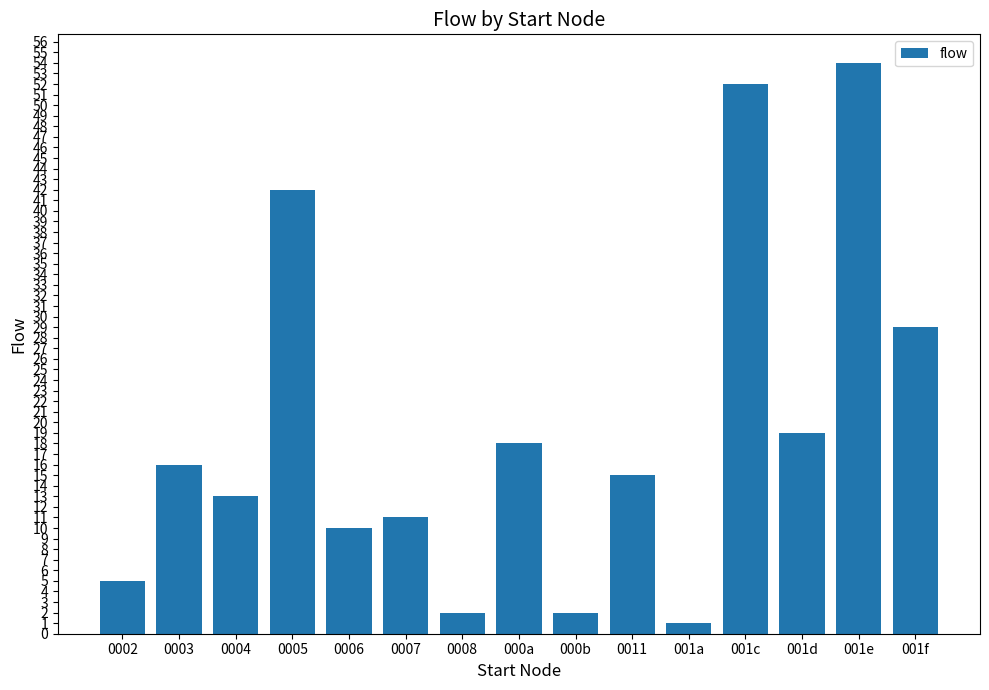

How many data points does each series have?

15